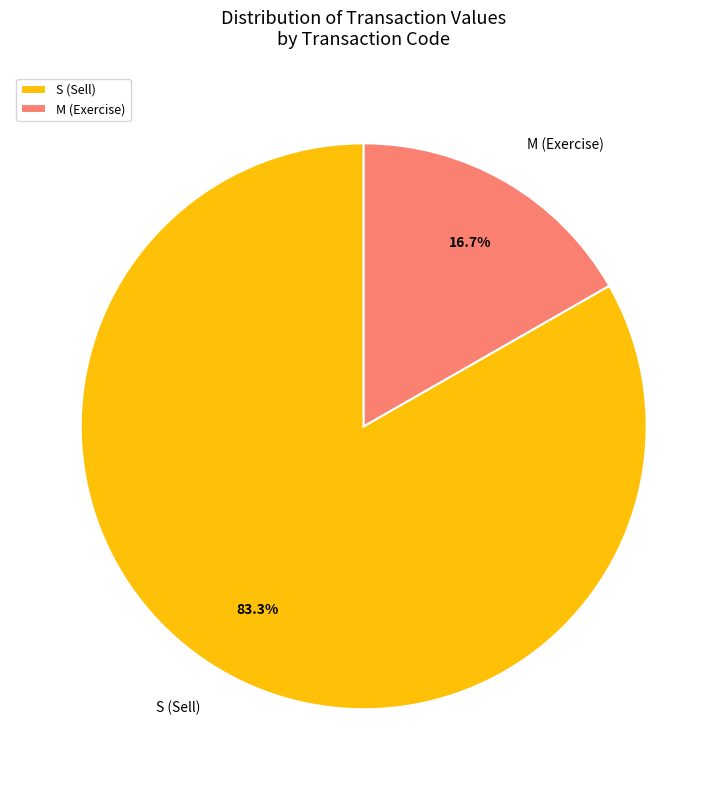

Rank the categories by value from highest to lowest.

S (Sell), M (Exercise)